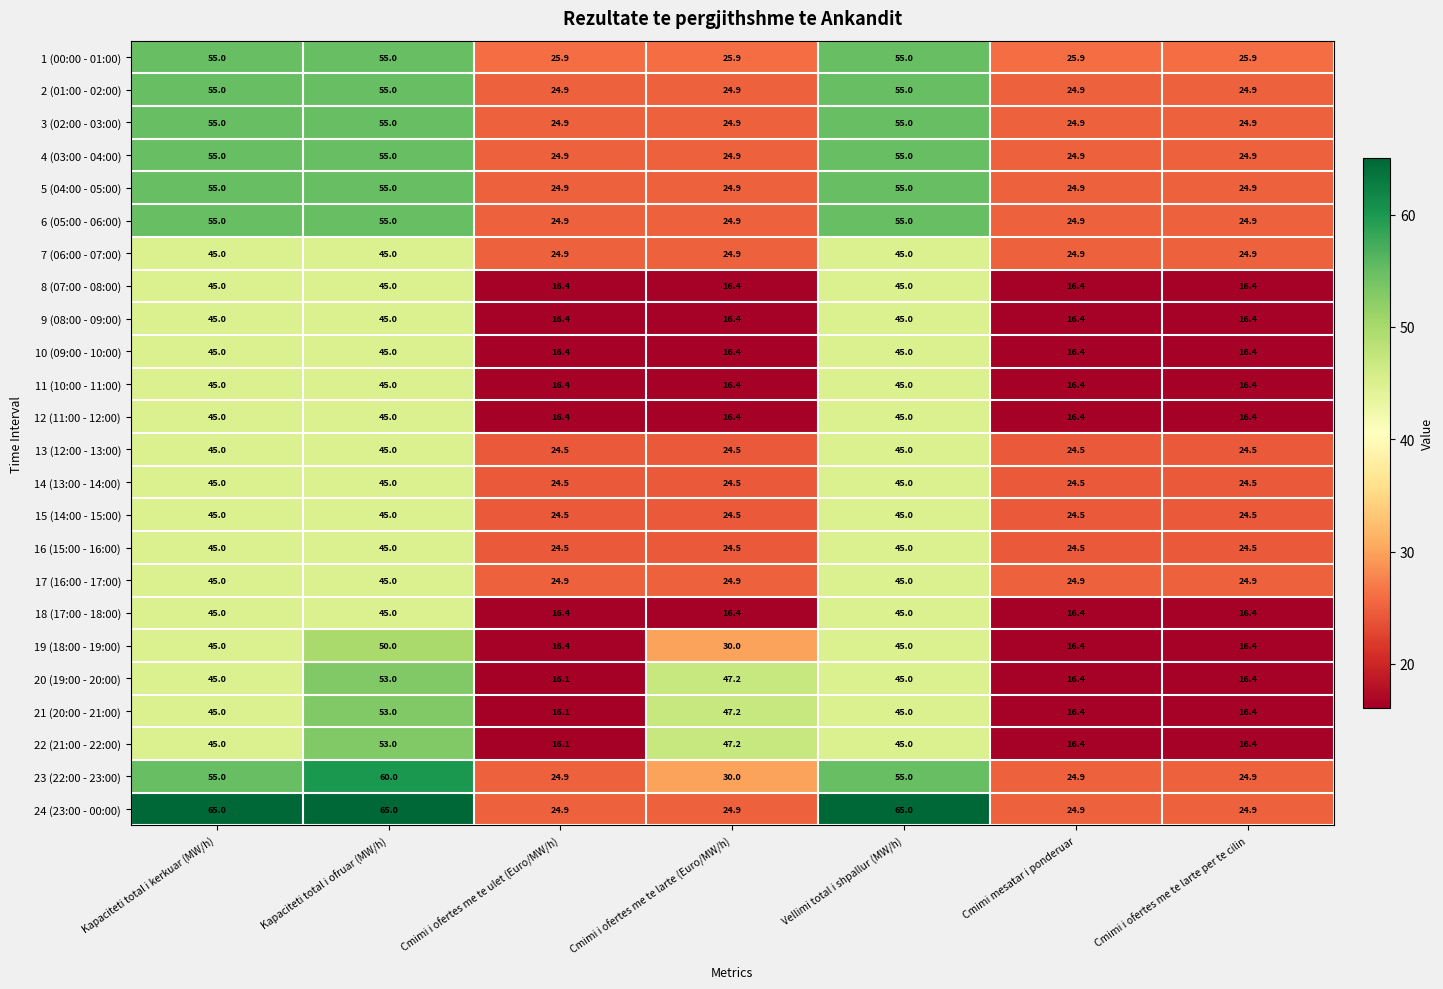

Is it true that 20 (19:00 - 20:00) equals 25.4 at Vellimi total i shpallur (MW/h)?

False